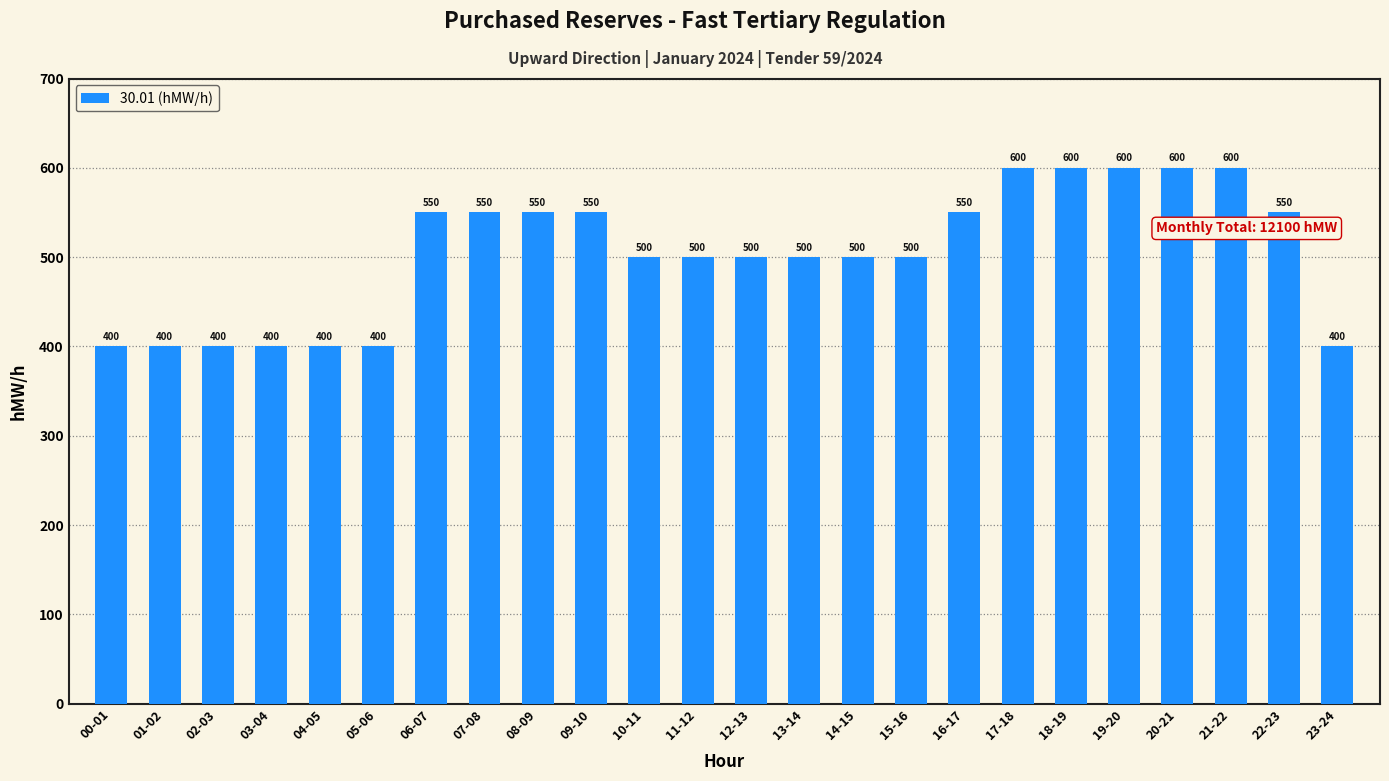

Reading right to left, extract all data points from this chart.

23-24=400	22-23=550	21-22=600	20-21=600	19-20=600	18-19=600	17-18=600	16-17=550	15-16=500	14-15=500	13-14=500	12-13=500	11-12=500	10-11=500	09-10=550	08-09=550	07-08=550	06-07=550	05-06=400	04-05=400	03-04=400	02-03=400	01-02=400	00-01=400